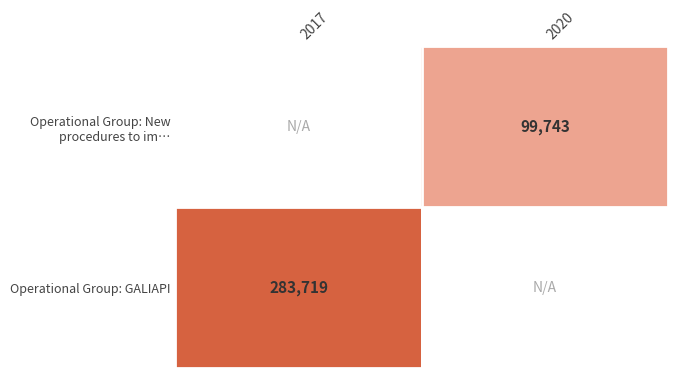

Rank the series by their average value, from lowest to highest.

Operational Group: New procedures to im…, Operational Group: GALIAPI